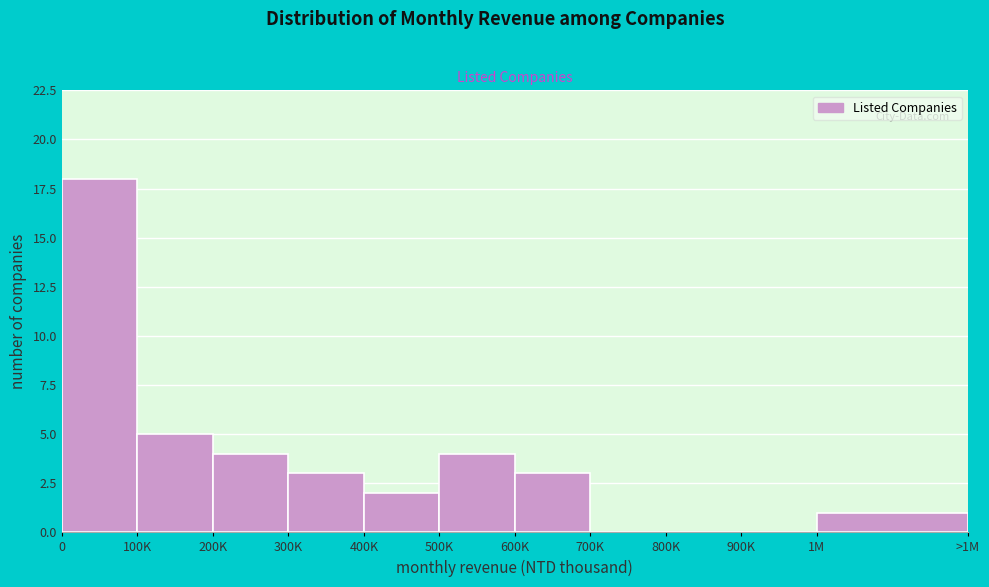

Reading left to right, list all the values displayed in this chart.

0=18	100K=5	200K=4	300K=3	400K=2	500K=4	600K=3	700K=0	800K=0	900K=0	1M=1